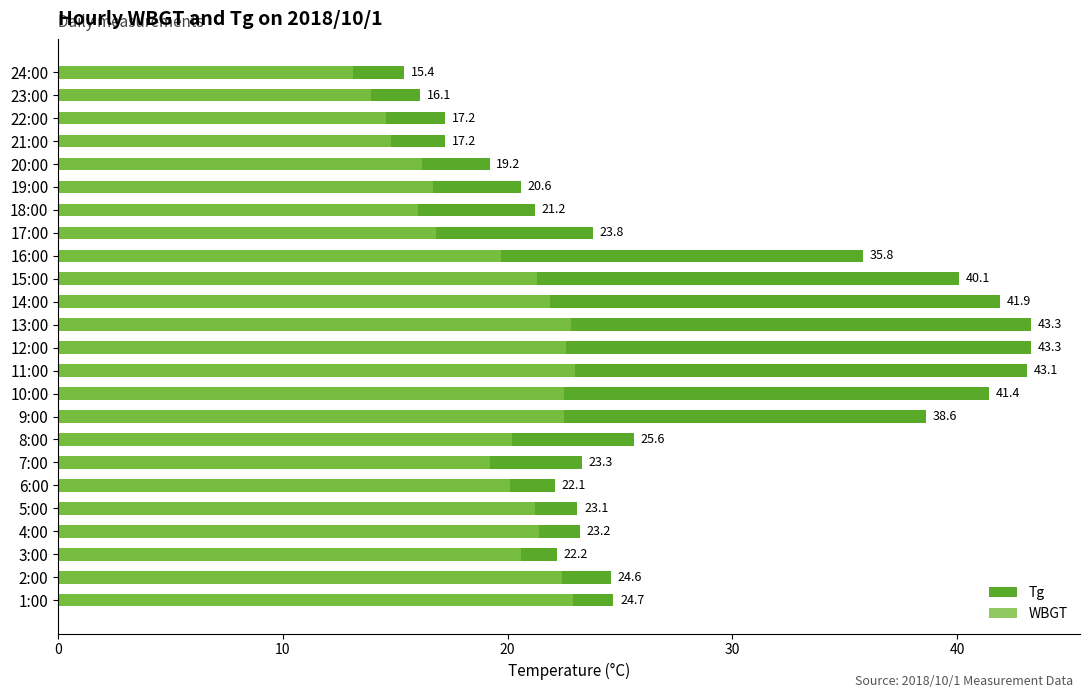

What is the sum of all Tg values?

667.0